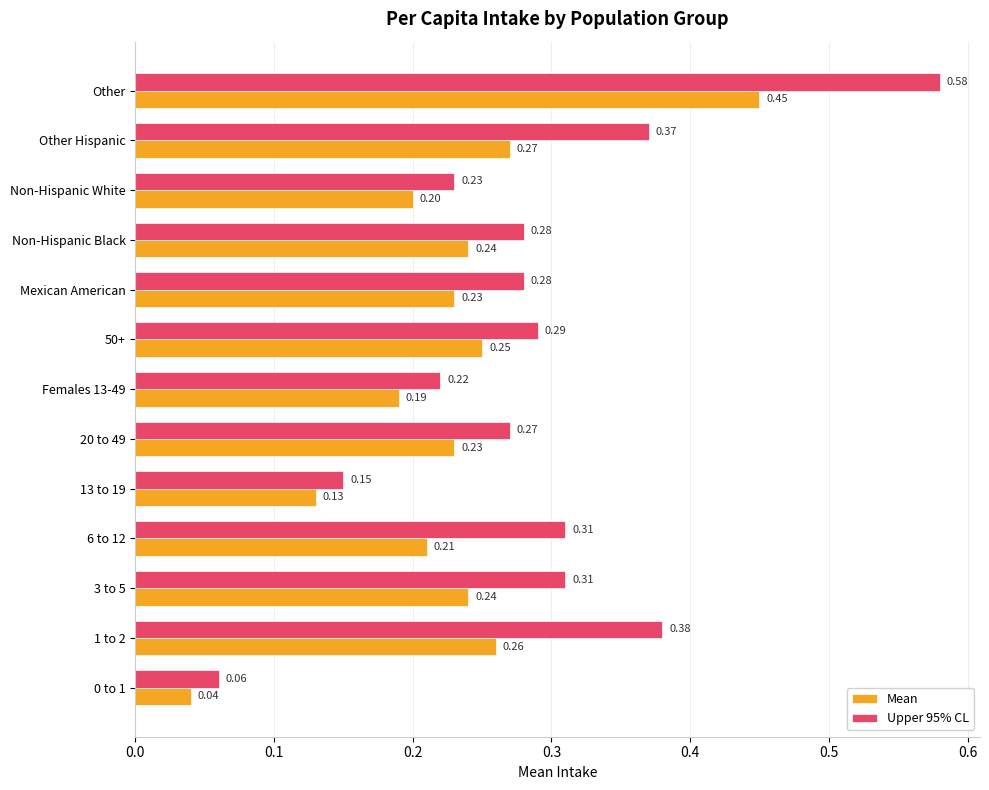

Is the value of Upper 95% CL at 13 to 19 greater than the value of Mean at Females 13-49?

No